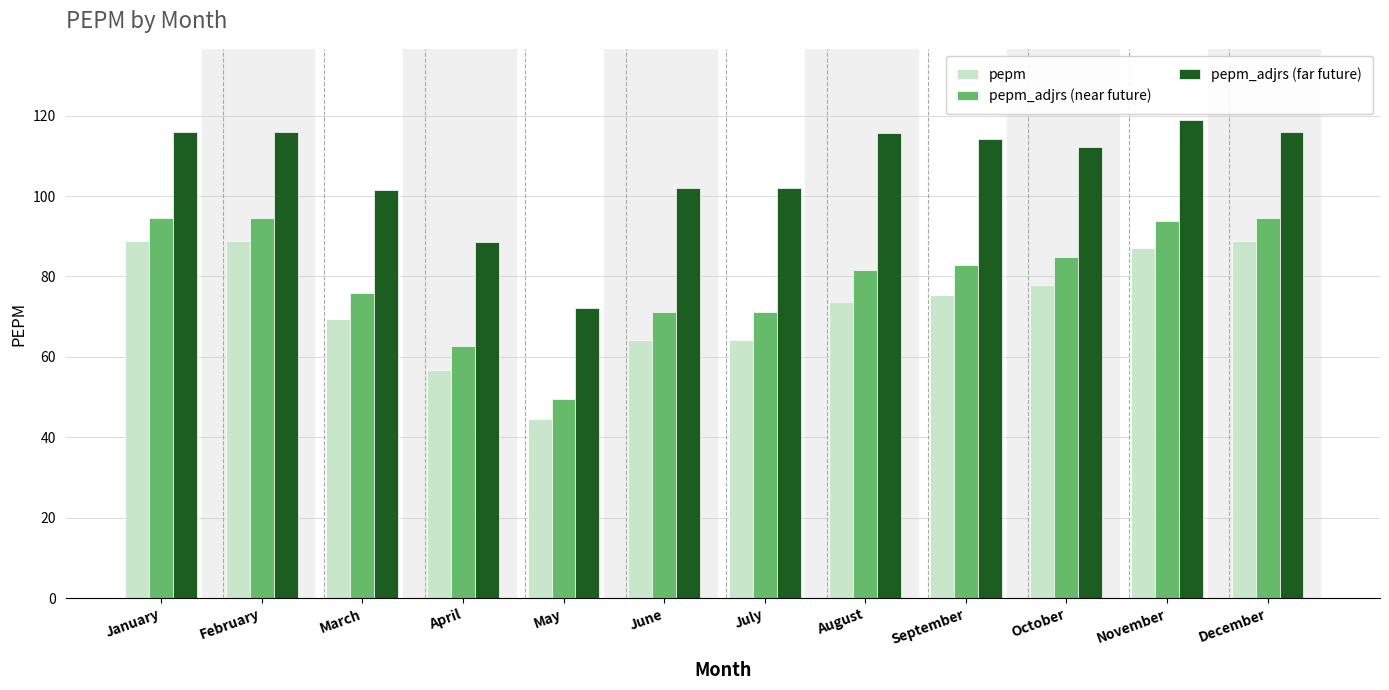

Is the value of pepm_adjrs (far future) at October greater than the value of pepm_adjrs (near future) at January?

Yes